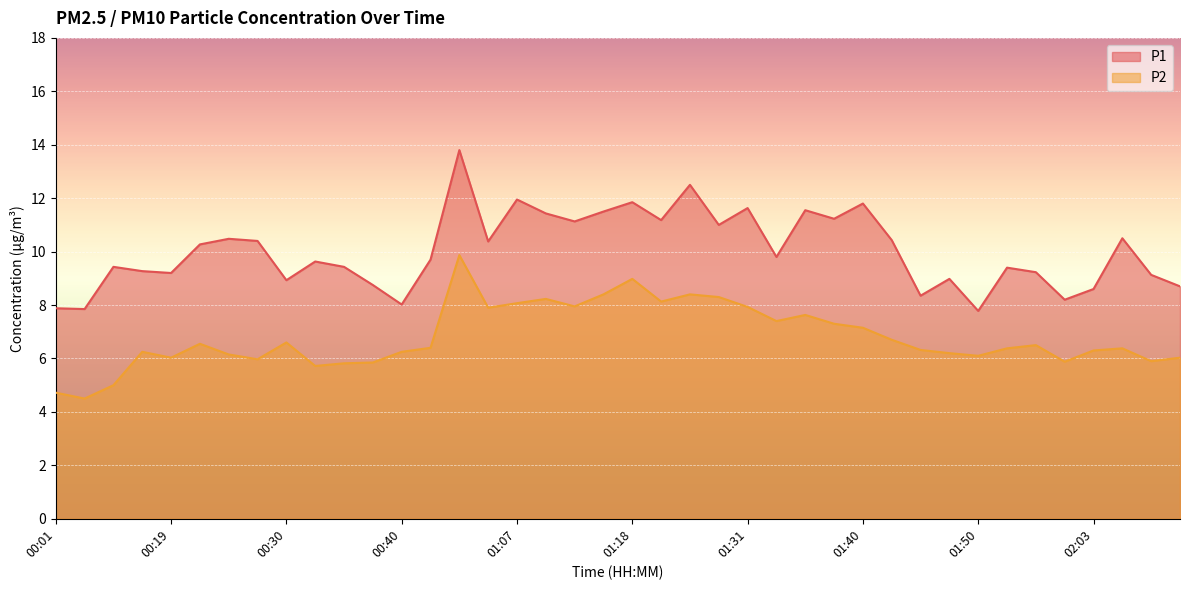

How many lines are shown in the chart?

2